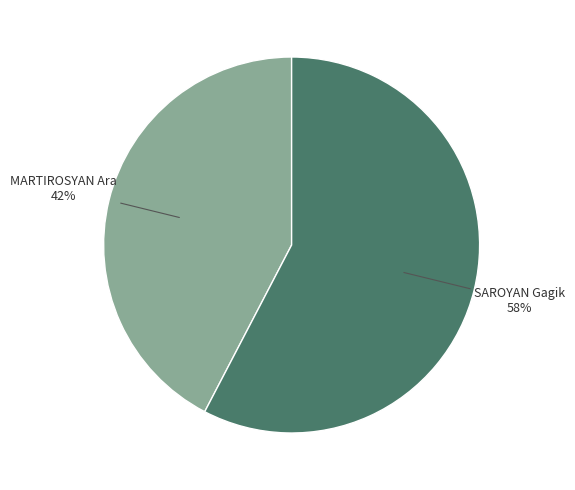

How many segments does this pie chart have?

2